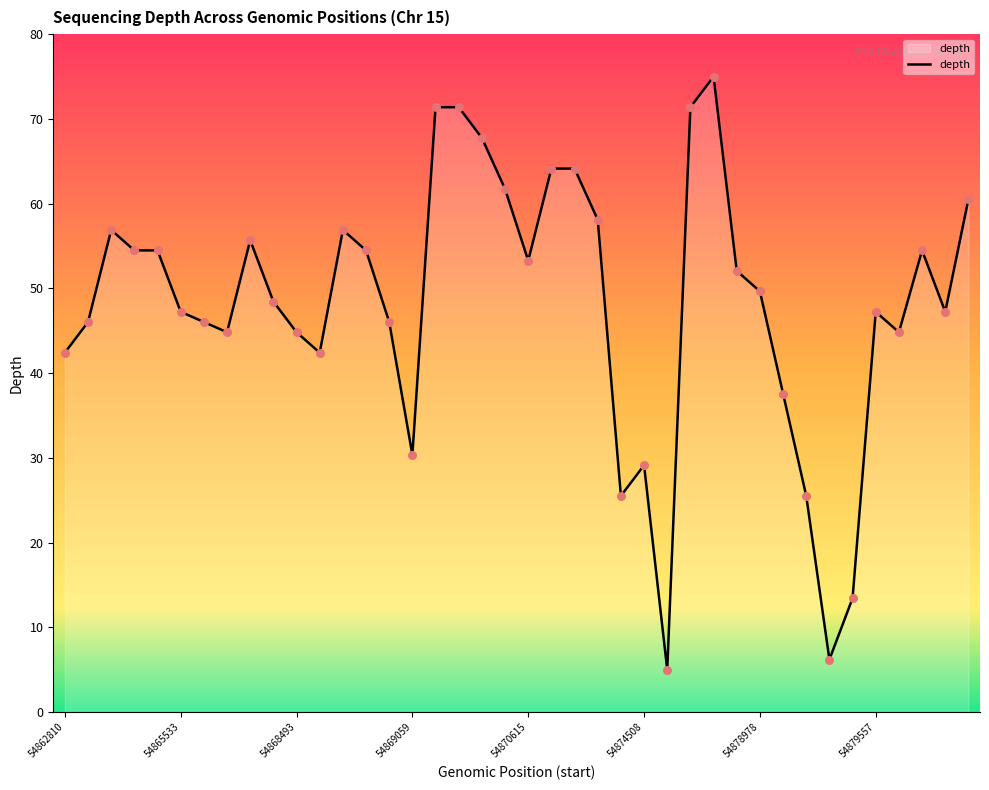

What is the difference between the maximum and minimum values?

70.0